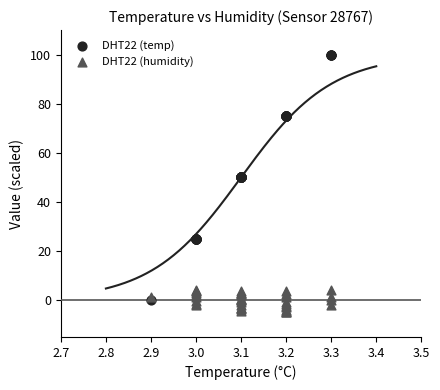

Which series contains the highest Y value?

DHT22 (temp)